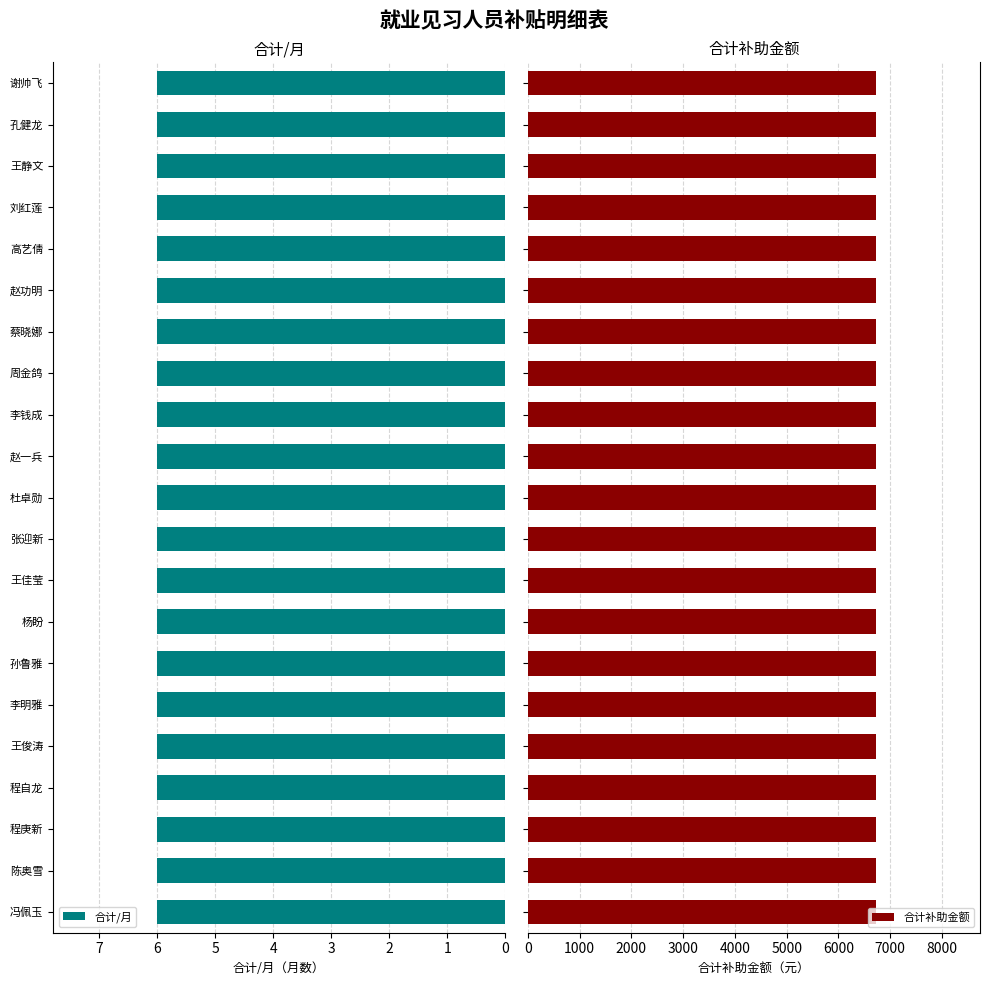

How many distinct data groups are displayed?

2